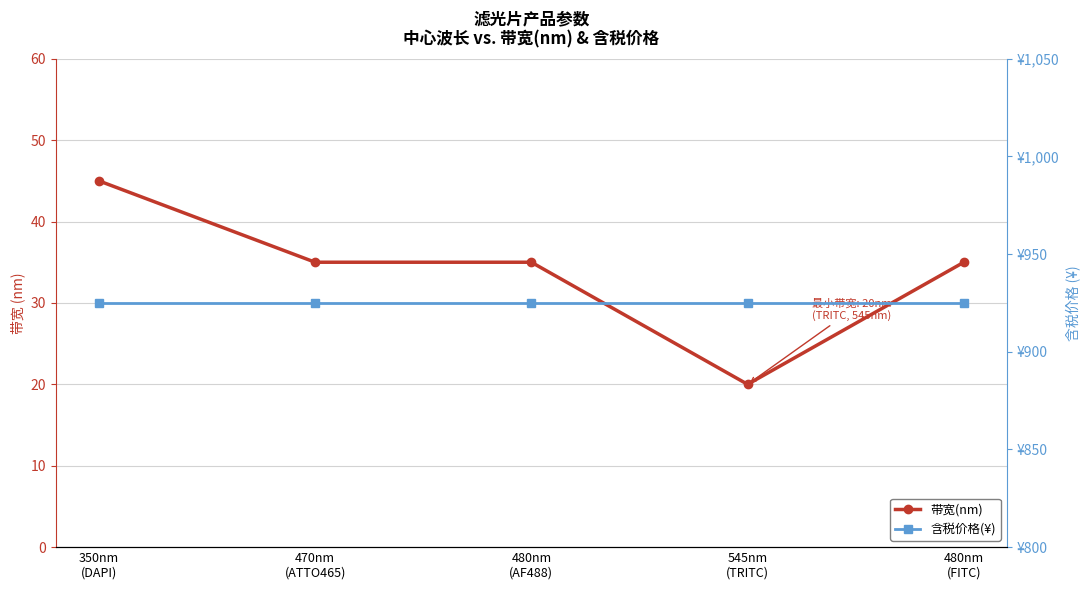

True or false: 含税价格(¥) and 带宽(nm) intersect in this chart.

False